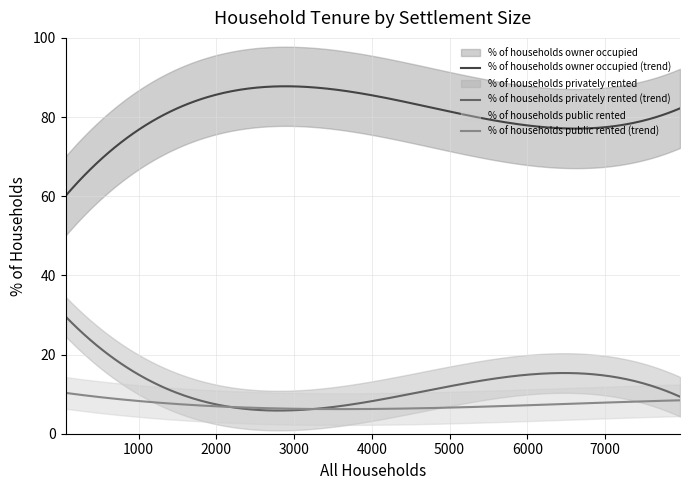

True or false: % of households privately rented (trend) and % of households owner occupied (trend) cross at least once.

False